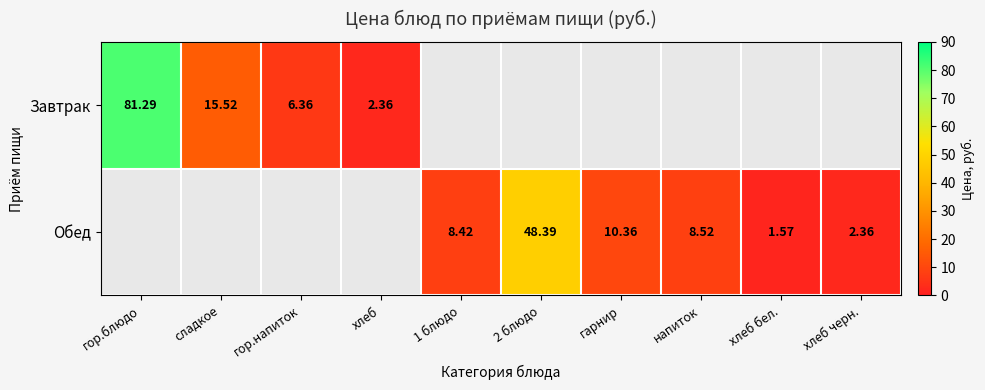

Where is Завтрак nearest to the value 41?

сладкое